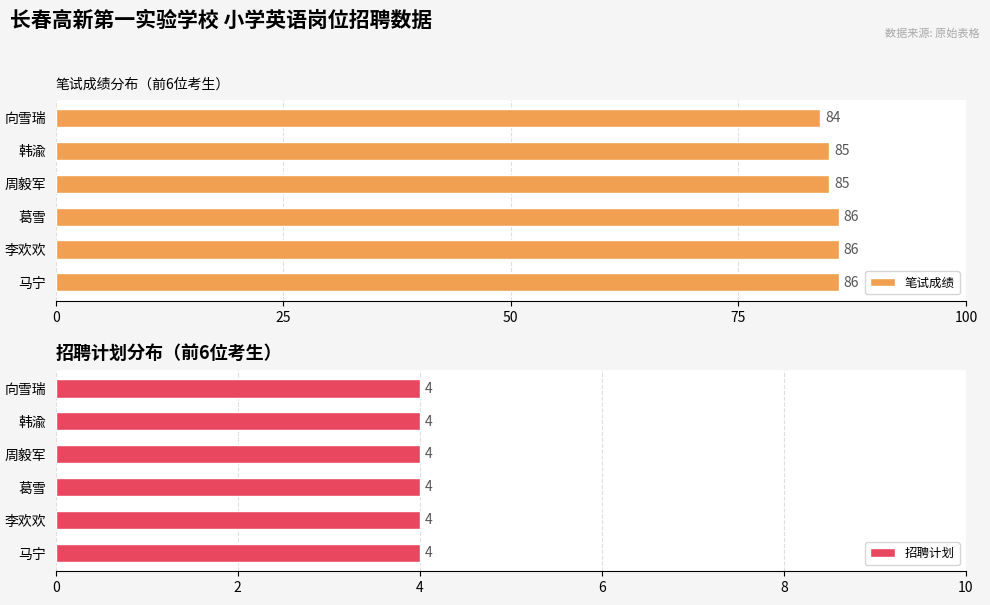

Count the 笔试成绩 values in the range 85 to 86.

5